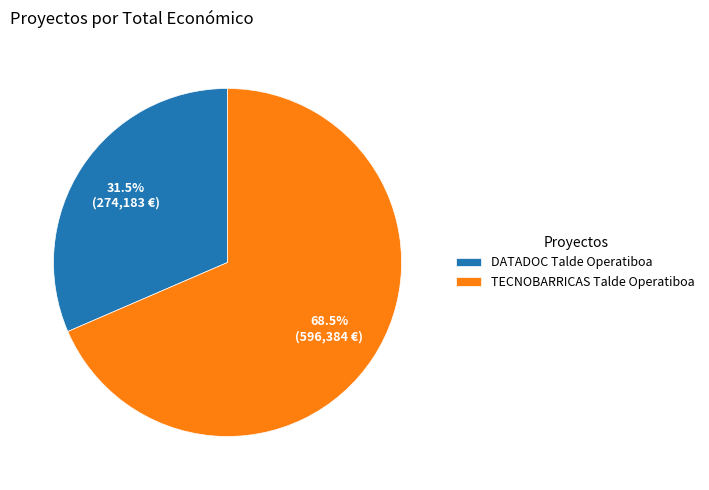

Count the number of slices in the pie.

2